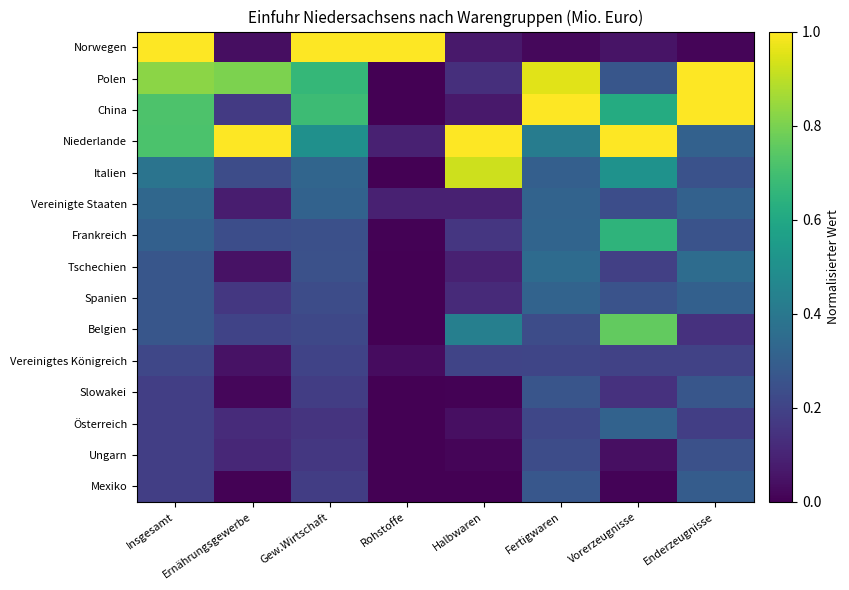

Reading left to right, extract all data points from this chart.

Norwegen: Insgesamt=1.0	Ernährungsgewerbe=0.0	Gew.Wirtschaft=1.0	Rohstoffe=1.0	Halbwaren=0.1	Fertigwaren=0.0	Vorerzeugnisse=0.1	Enderzeugnisse=0.0
Polen: Insgesamt=0.8	Ernährungsgewerbe=0.8	Gew.Wirtschaft=0.7	Rohstoffe=0.0	Halbwaren=0.1	Fertigwaren=1.0	Vorerzeugnisse=0.3	Enderzeugnisse=1.0
China: Insgesamt=0.7	Ernährungsgewerbe=0.2	Gew.Wirtschaft=0.7	Rohstoffe=0.0	Halbwaren=0.1	Fertigwaren=1.0	Vorerzeugnisse=0.6	Enderzeugnisse=1.0
Niederlande: Insgesamt=0.7	Ernährungsgewerbe=1.0	Gew.Wirtschaft=0.5	Rohstoffe=0.1	Halbwaren=1.0	Fertigwaren=0.4	Vorerzeugnisse=1.0	Enderzeugnisse=0.3
Italien: Insgesamt=0.4	Ernährungsgewerbe=0.2	Gew.Wirtschaft=0.3	Rohstoffe=0.0	Halbwaren=0.9	Fertigwaren=0.3	Vorerzeugnisse=0.5	Enderzeugnisse=0.3
Vereinigte Staaten: Insgesamt=0.3	Ernährungsgewerbe=0.1	Gew.Wirtschaft=0.3	Rohstoffe=0.1	Halbwaren=0.1	Fertigwaren=0.3	Vorerzeugnisse=0.2	Enderzeugnisse=0.3
Frankreich: Insgesamt=0.3	Ernährungsgewerbe=0.2	Gew.Wirtschaft=0.2	Rohstoffe=0.0	Halbwaren=0.2	Fertigwaren=0.3	Vorerzeugnisse=0.7	Enderzeugnisse=0.3
Tschechien: Insgesamt=0.3	Ernährungsgewerbe=0.0	Gew.Wirtschaft=0.2	Rohstoffe=0.0	Halbwaren=0.1	Fertigwaren=0.4	Vorerzeugnisse=0.2	Enderzeugnisse=0.4
Spanien: Insgesamt=0.3	Ernährungsgewerbe=0.2	Gew.Wirtschaft=0.2	Rohstoffe=0.0	Halbwaren=0.1	Fertigwaren=0.3	Vorerzeugnisse=0.3	Enderzeugnisse=0.3
Belgien: Insgesamt=0.3	Ernährungsgewerbe=0.2	Gew.Wirtschaft=0.2	Rohstoffe=0.0	Halbwaren=0.4	Fertigwaren=0.2	Vorerzeugnisse=0.8	Enderzeugnisse=0.1
Vereinigtes Königreich: Insgesamt=0.2	Ernährungsgewerbe=0.0	Gew.Wirtschaft=0.2	Rohstoffe=0.0	Halbwaren=0.2	Fertigwaren=0.2	Vorerzeugnisse=0.2	Enderzeugnisse=0.2
Slowakei: Insgesamt=0.2	Ernährungsgewerbe=0.0	Gew.Wirtschaft=0.2	Rohstoffe=0.0	Halbwaren=0.0	Fertigwaren=0.3	Vorerzeugnisse=0.1	Enderzeugnisse=0.3
Österreich: Insgesamt=0.2	Ernährungsgewerbe=0.1	Gew.Wirtschaft=0.2	Rohstoffe=0.0	Halbwaren=0.0	Fertigwaren=0.2	Vorerzeugnisse=0.3	Enderzeugnisse=0.2
Ungarn: Insgesamt=0.2	Ernährungsgewerbe=0.1	Gew.Wirtschaft=0.2	Rohstoffe=0.0	Halbwaren=0.0	Fertigwaren=0.2	Vorerzeugnisse=0.0	Enderzeugnisse=0.2
Mexiko: Insgesamt=0.2	Ernährungsgewerbe=0.0	Gew.Wirtschaft=0.2	Rohstoffe=0.0	Halbwaren=0.0	Fertigwaren=0.3	Vorerzeugnisse=0.0	Enderzeugnisse=0.3